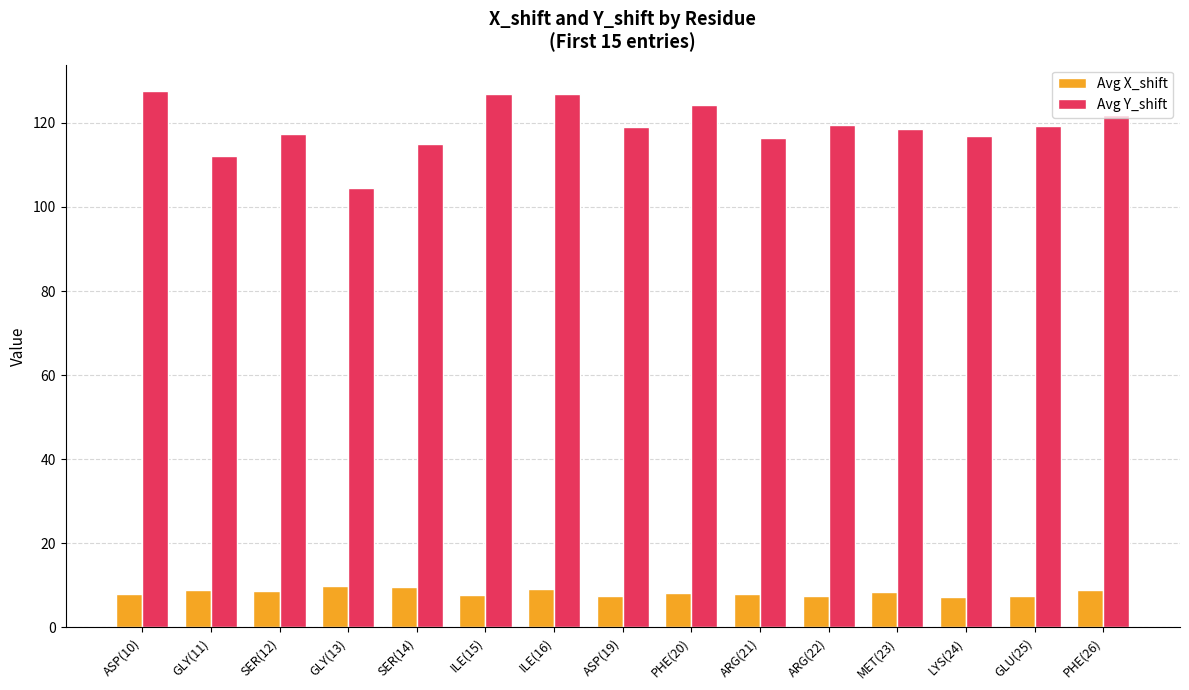

What is the spread (max minus min) of values at GLY(11)?

103.4